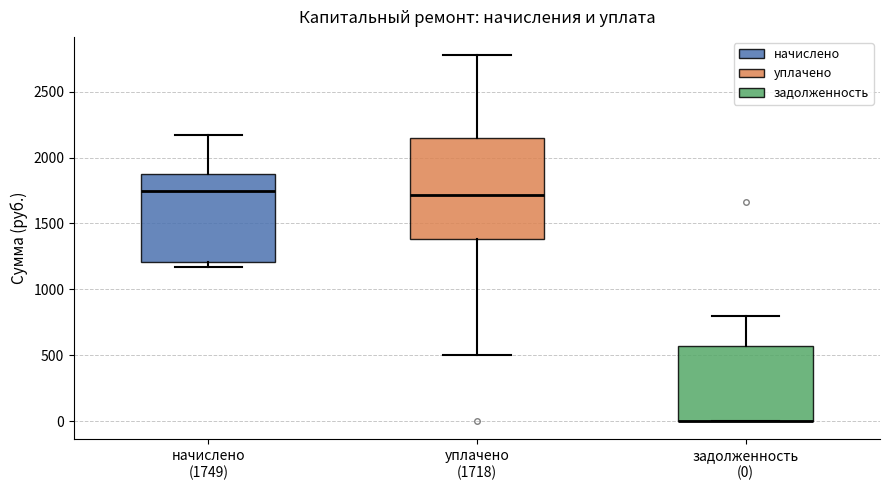

Reading left to right, read every box against the y-axis: the position of its median line, the range the box covers, and the ends of its whiskers. The values are not printed on the chart, so give them approximately, as read against the axis.

начислено (1749): median 1750, box 1200 to 1900, whiskers 1150 to 2150
уплачено (1718): median 1700, box 1400 to 2150, whiskers 500 to 2800
задолженность (0): median 0 (drawn on the box's lower edge), box 0 to 550, whiskers 0 to 800